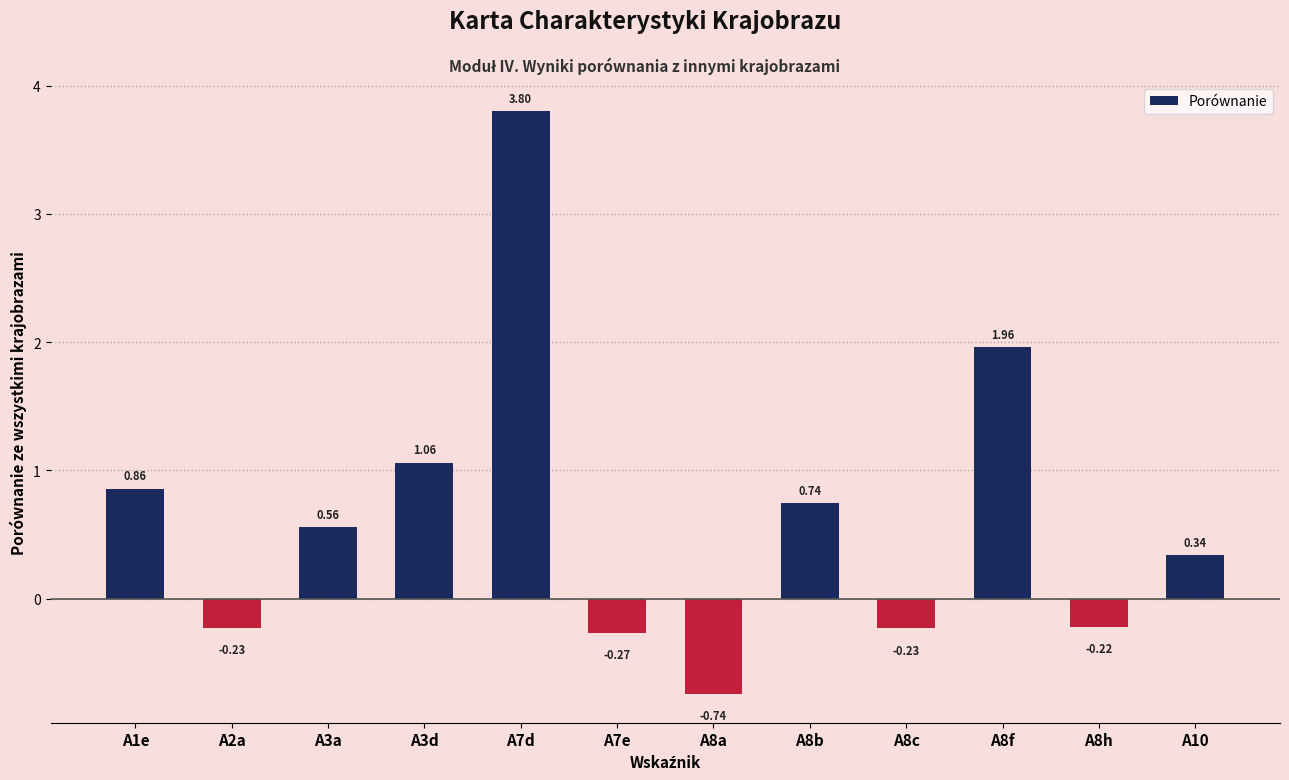

What position from the left is A8h?

11